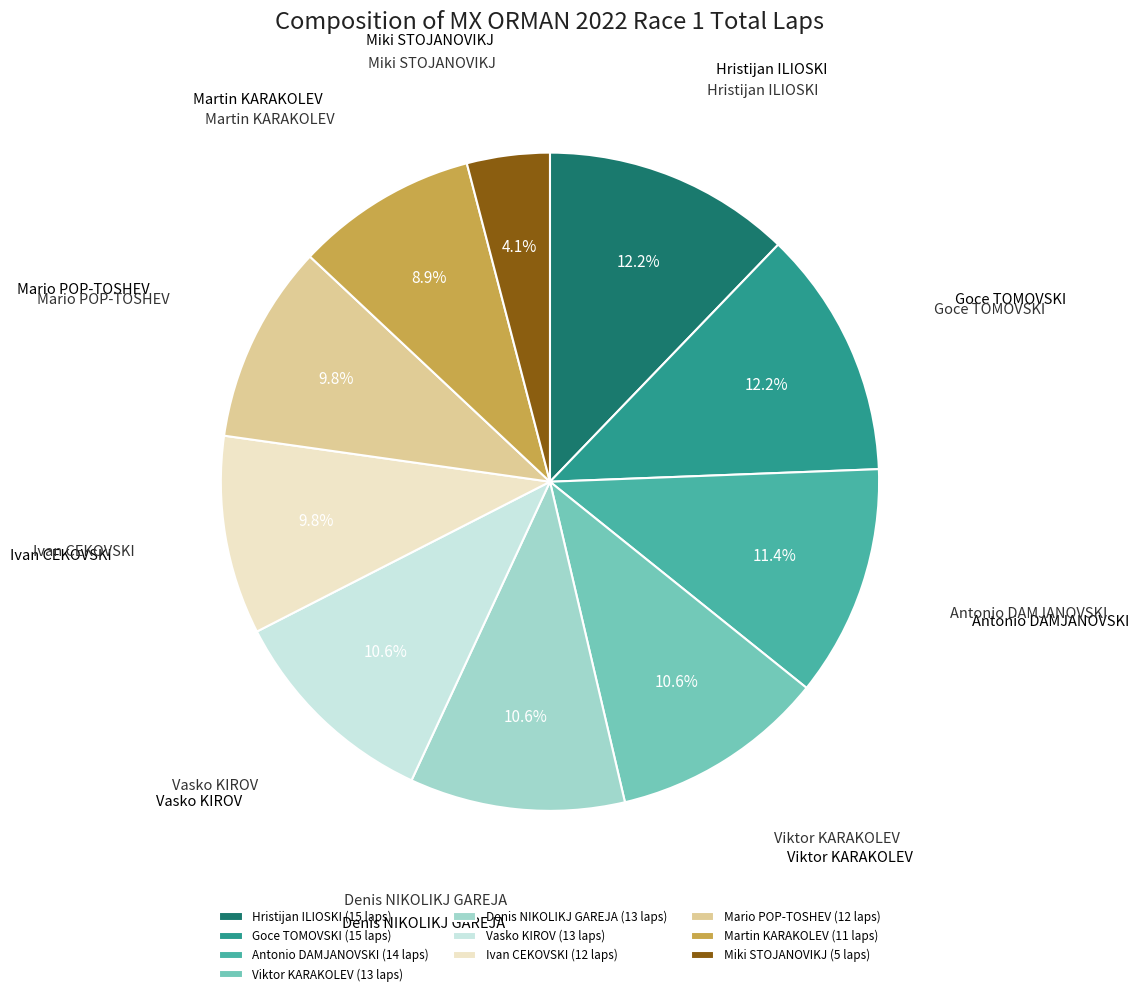

Count the number of slices in the pie.

10